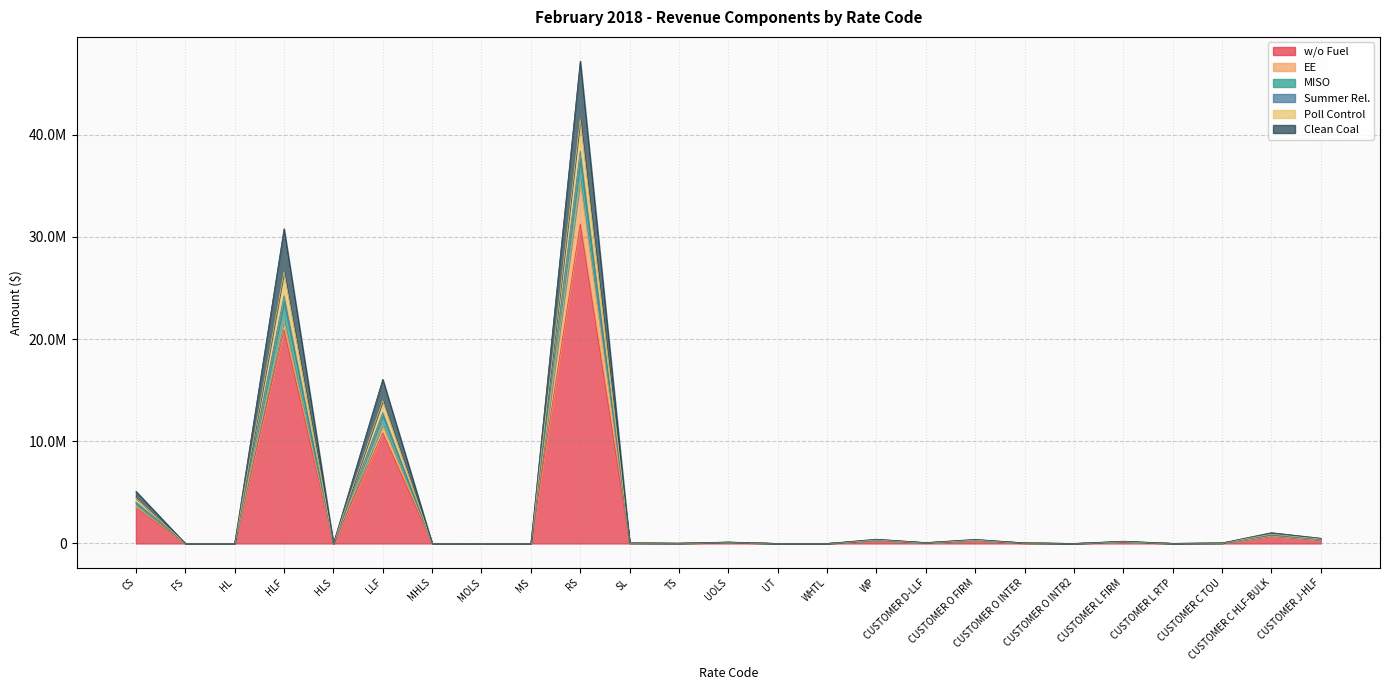

What is the label of the 6th point from the right?

CUSTOMER O INTR2